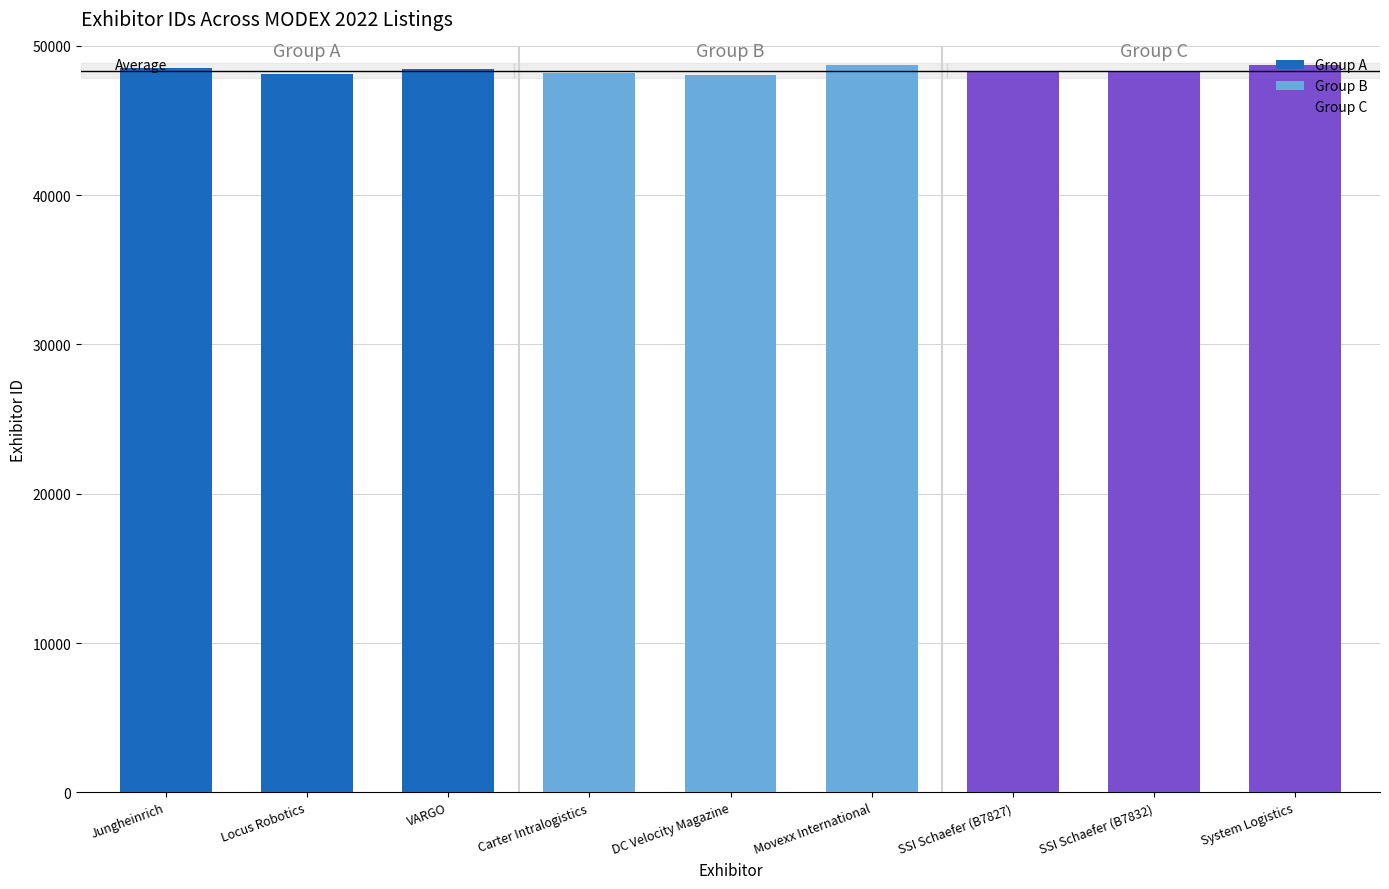

What is the smallest value displayed?

48073